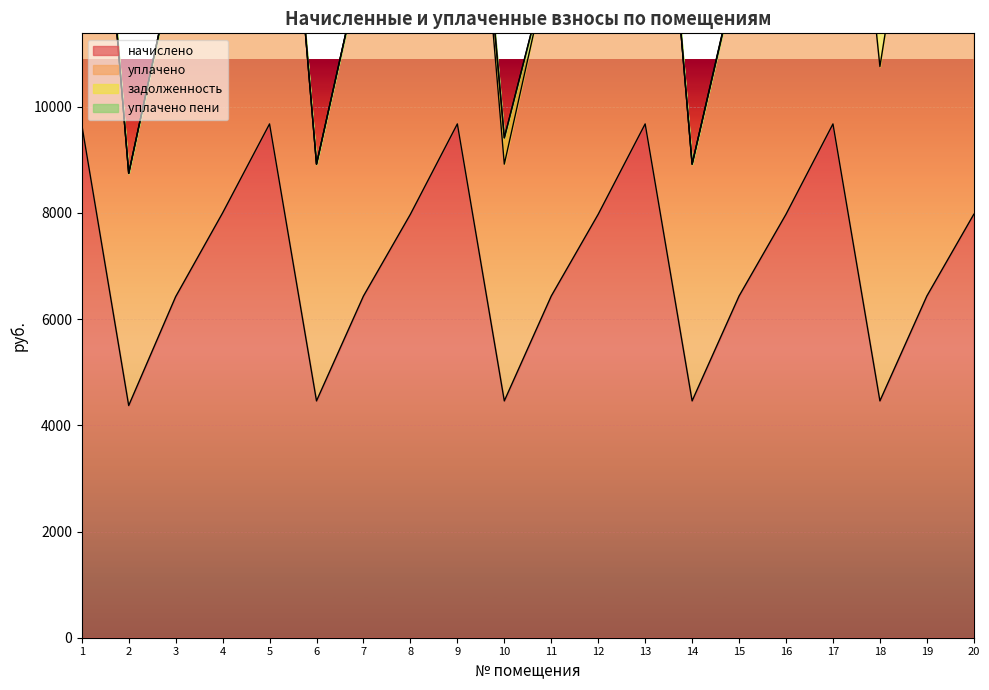

At which category does уплачено reach its first local valley?

2